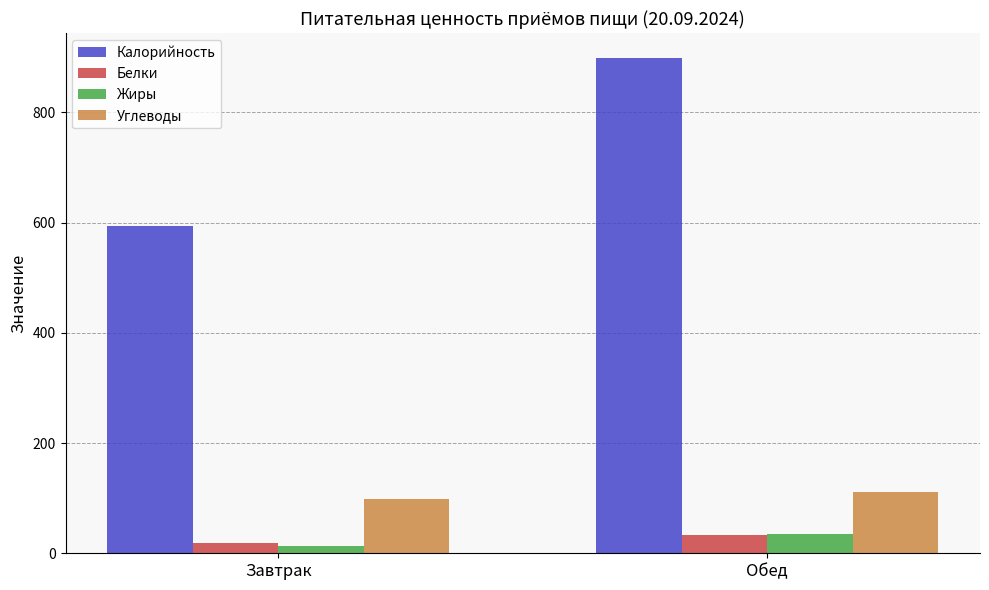

Which series has the largest total across all categories?

Калорийность